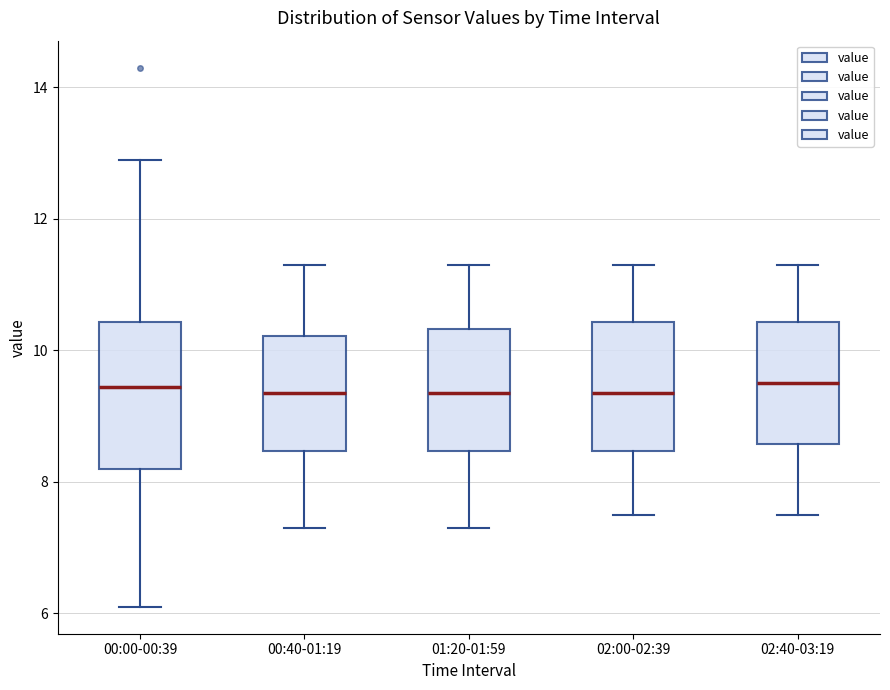

Comparing the boxes themselves (not the whiskers), which one is the tallest?

00:00-00:39